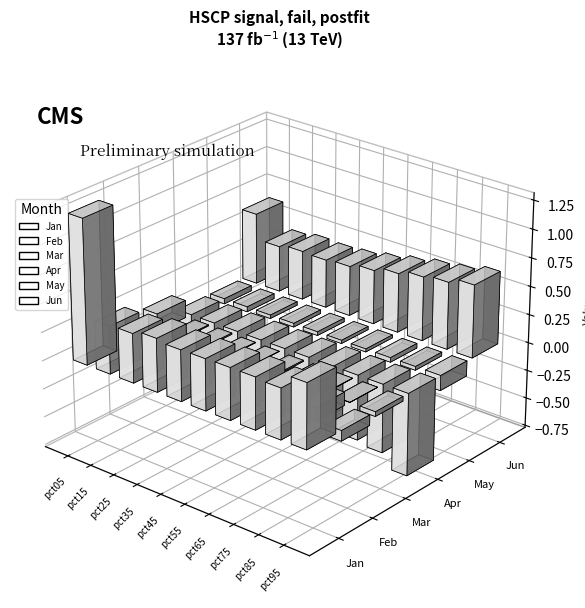

What is the approximate value of Jun at pct95?

0.6